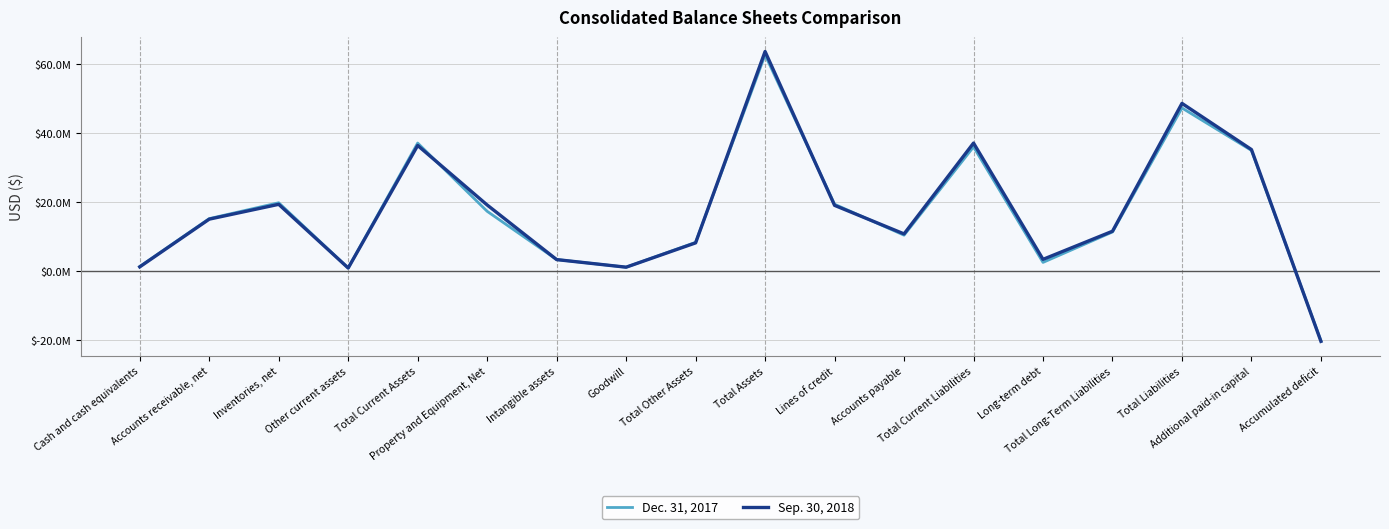

What is the sum of all Sep. 30, 2018 values?

313027701